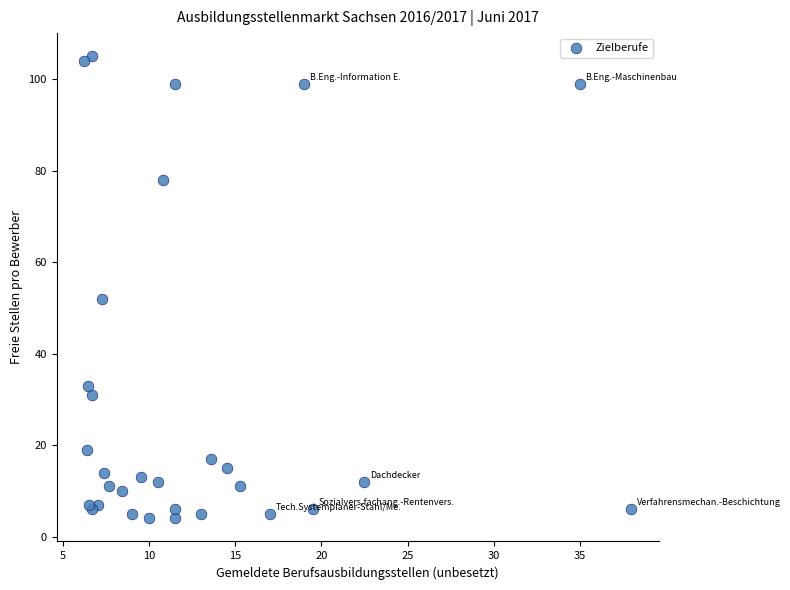

What Y value in the scatter plot is closest to 54?

52